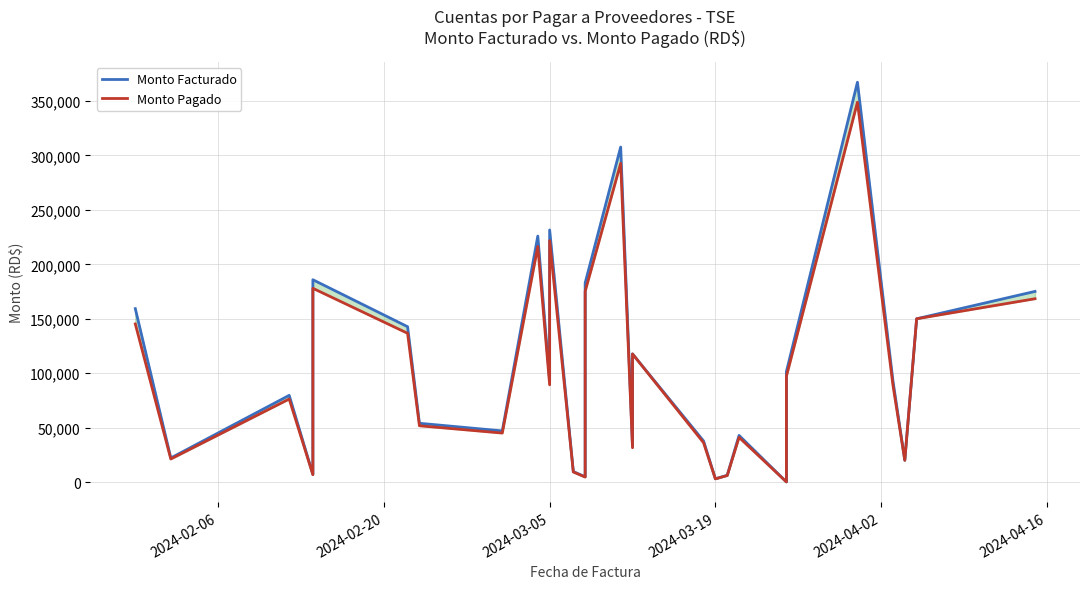

True or false: Monto Facturado and Monto Pagado cross at least once.

False